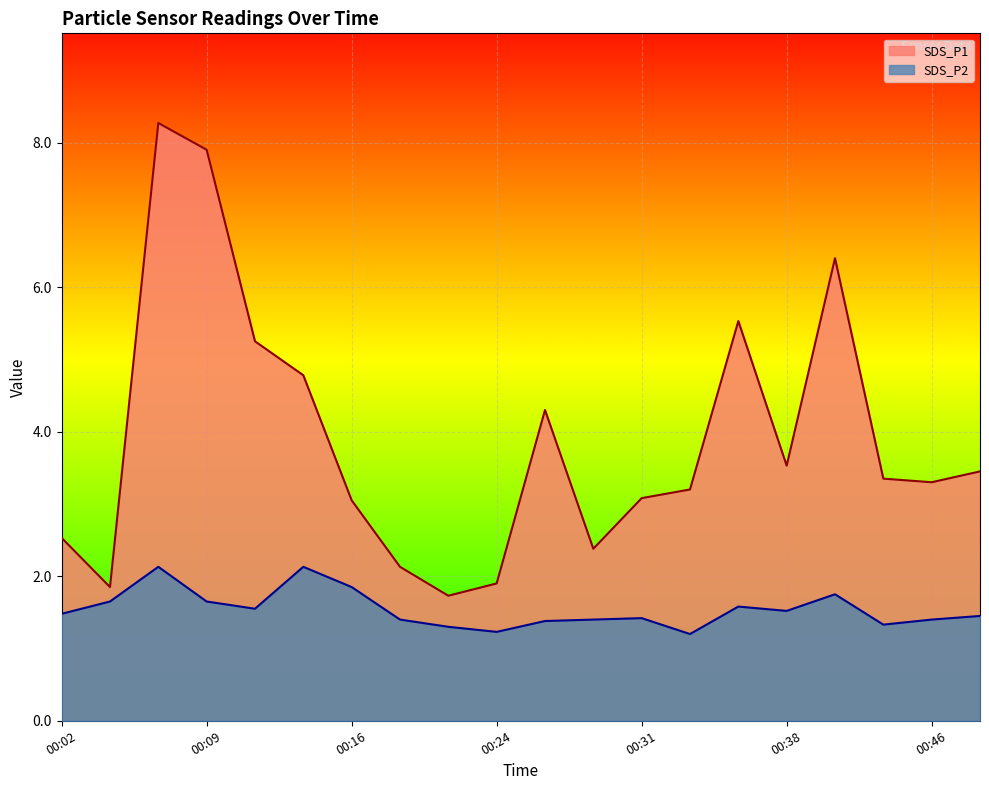

Between 00:26 and 00:34, which series saw the biggest shift?

SDS_P1